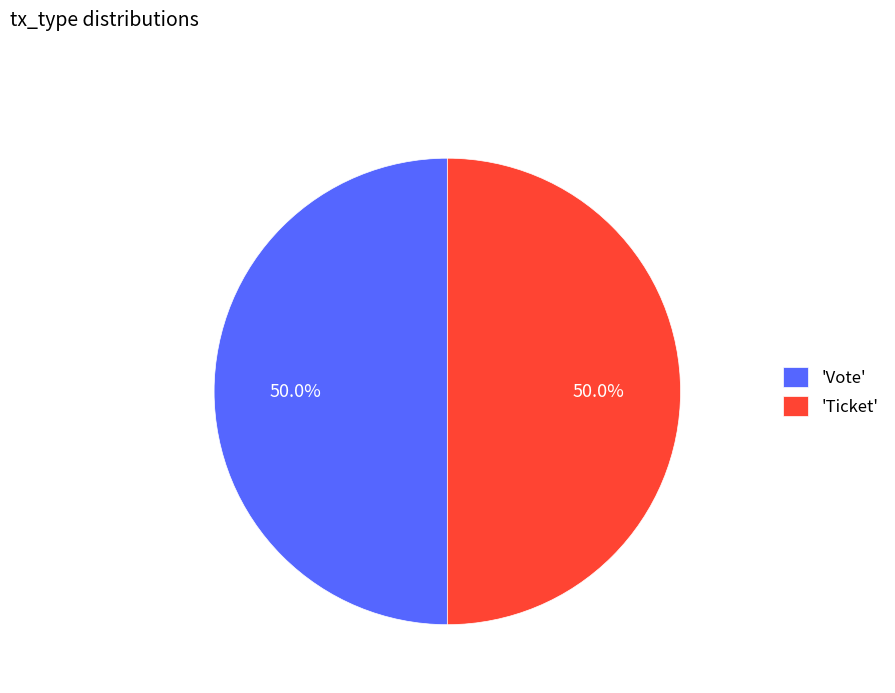

How many slices are in this pie chart?

2